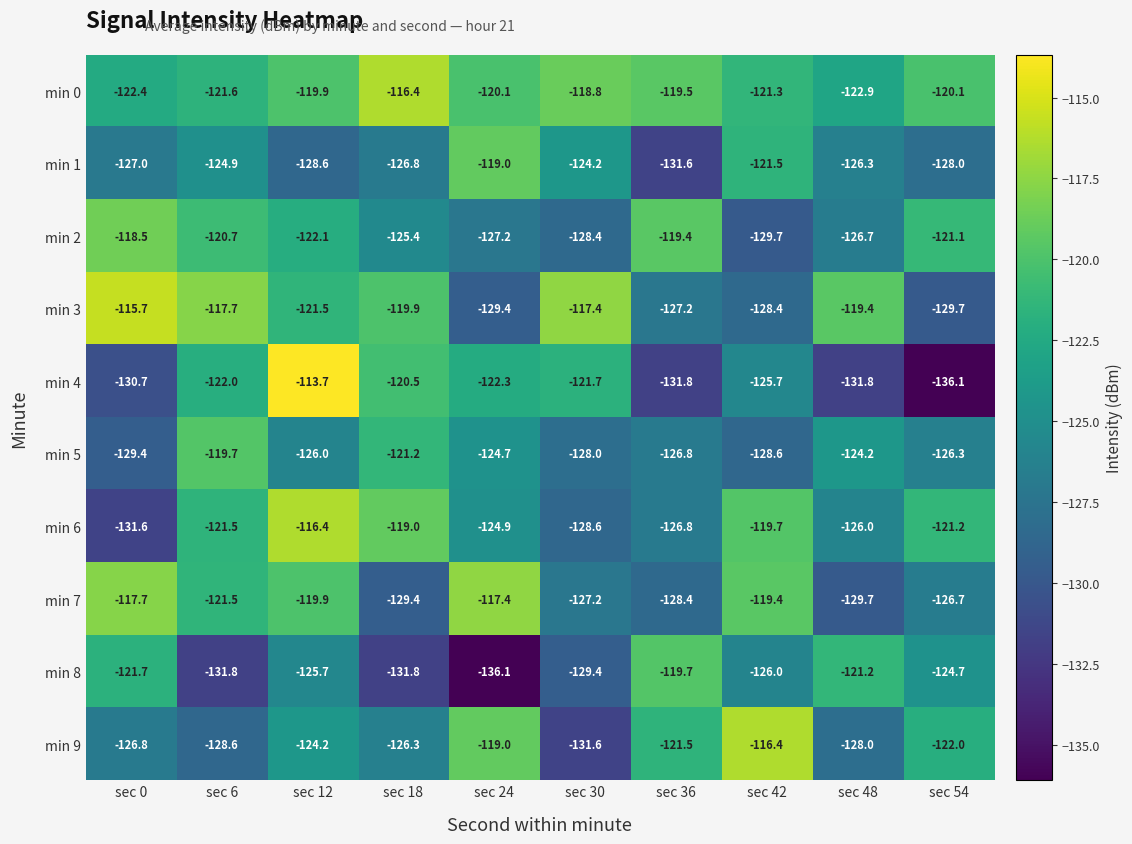

Which series has the largest total across all categories?

min 0